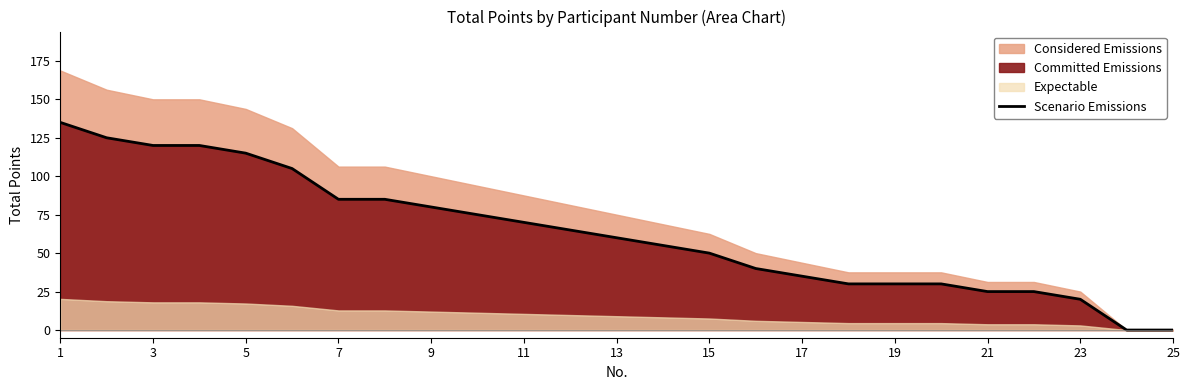

Is it true that Scenario Emissions equals 35 at 17?

True